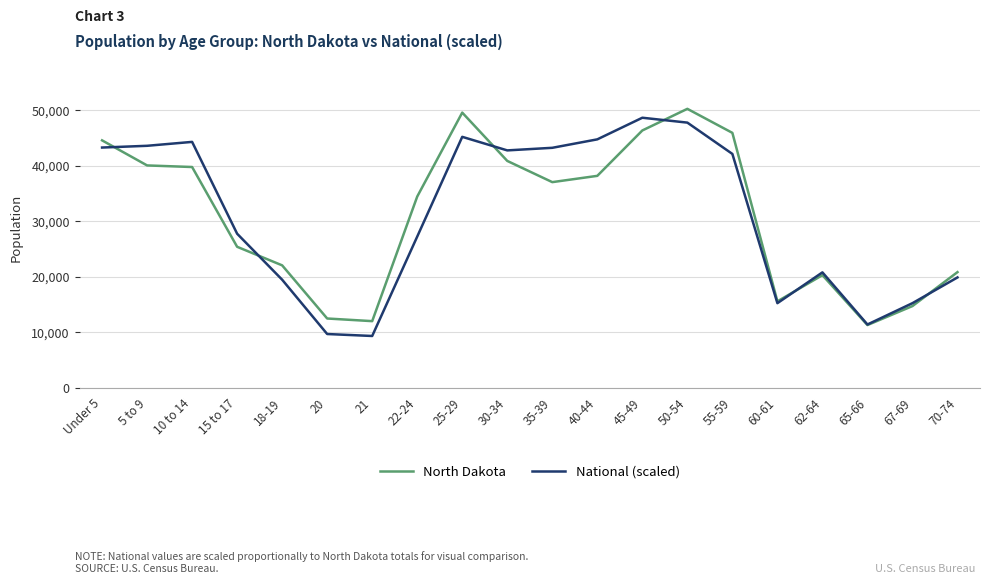

Between 22-24 and 40-44, which series saw the biggest shift?

National (scaled)